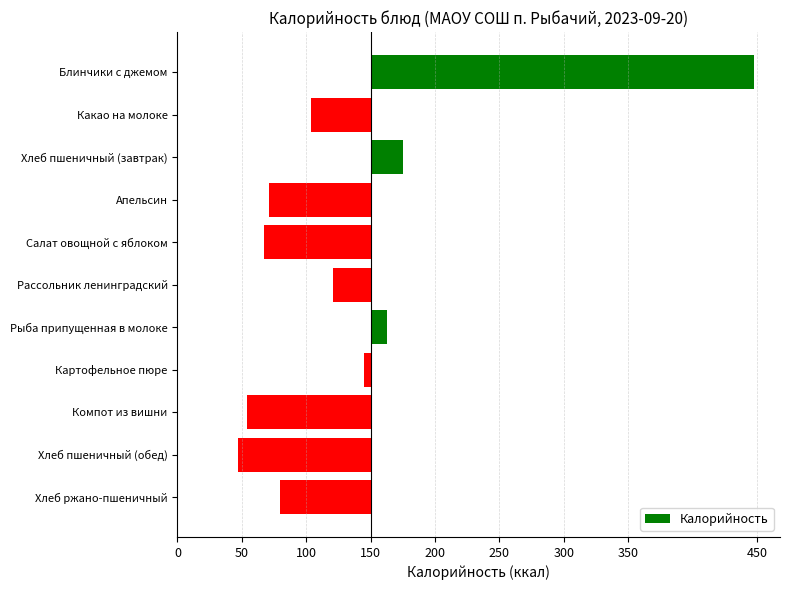

Are the bars horizontal?

Yes